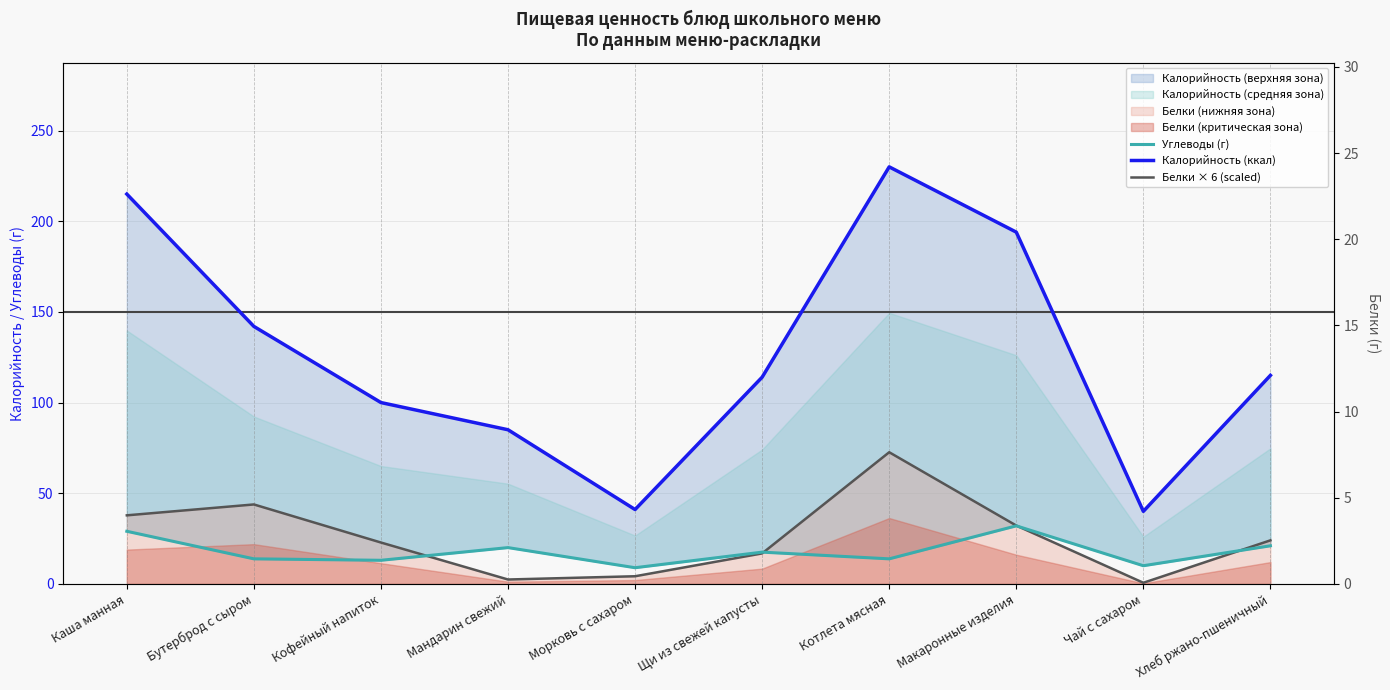

What is the label of the 9th point from the right?

Бутерброд с сыром